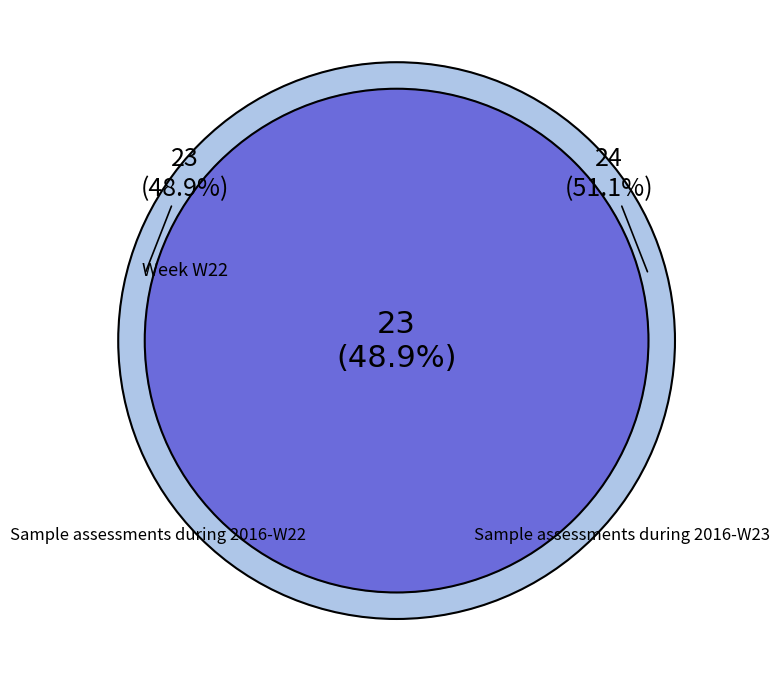

How many segments does this pie chart have?

2